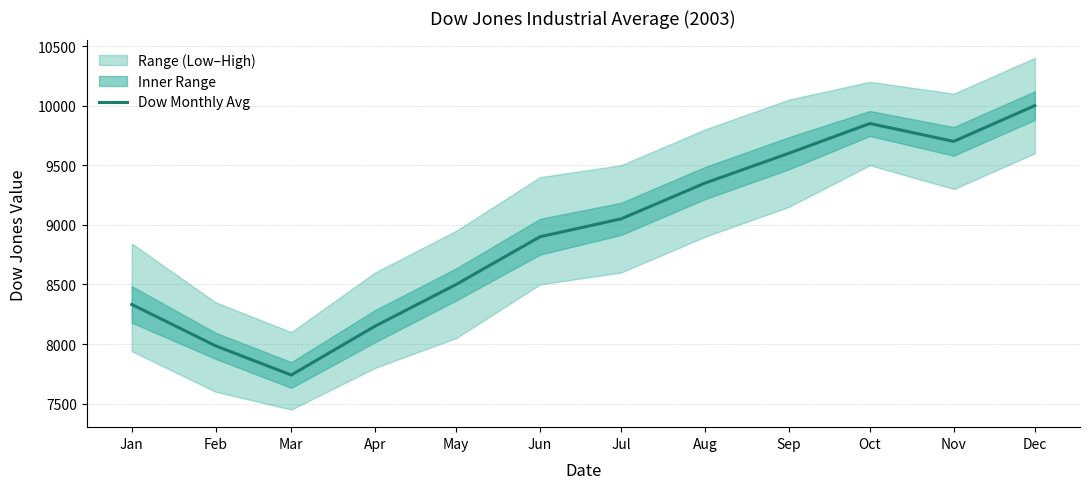

How many data points does each series have?

12